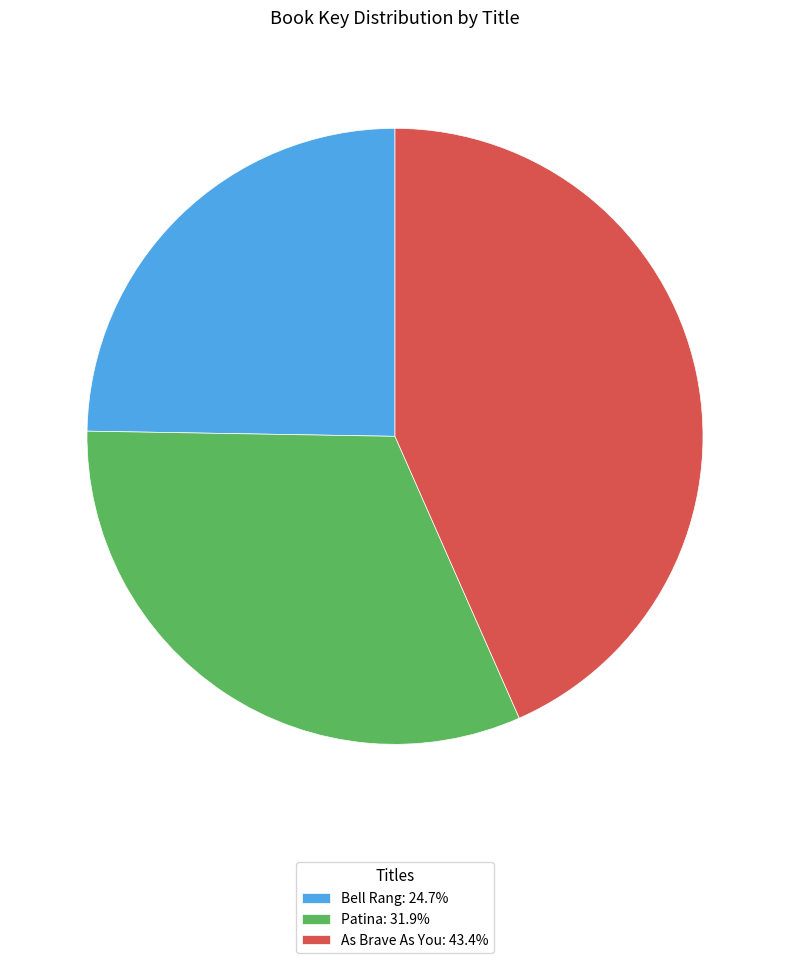

Approximately how many times larger is the value at Patina compared to Bell Rang?

1.3